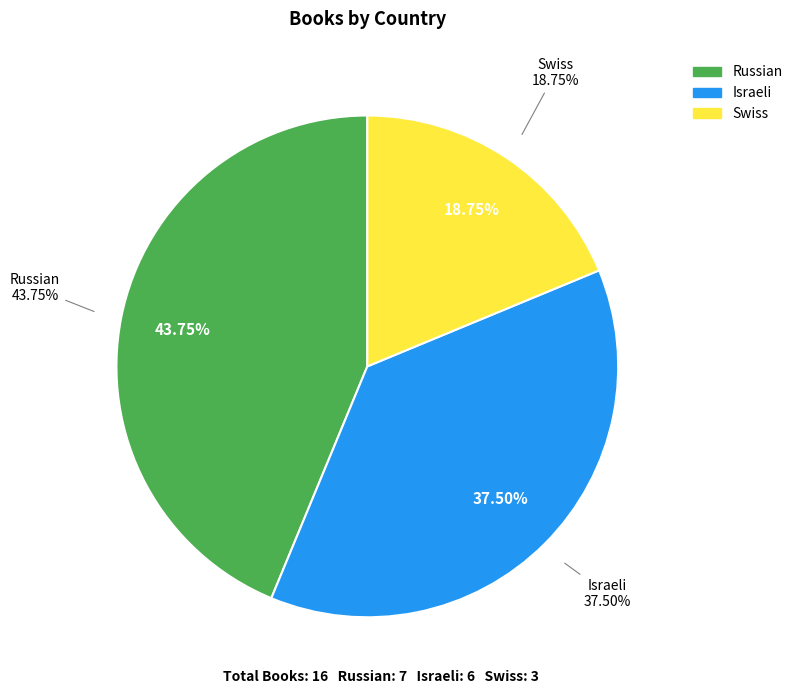

Count the number of slices in the pie.

3